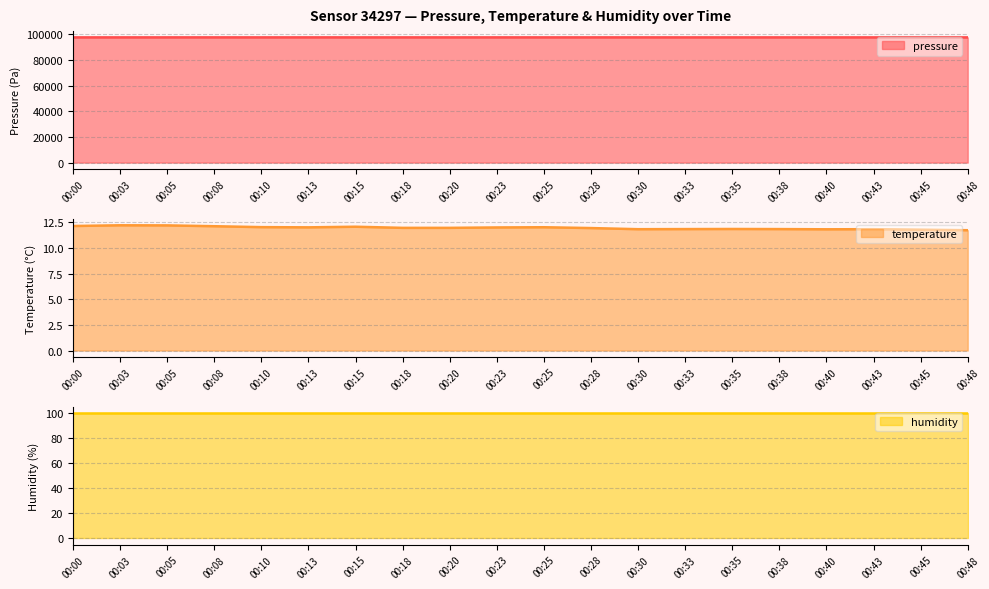

Where is the first local maximum for temperature?

00:03